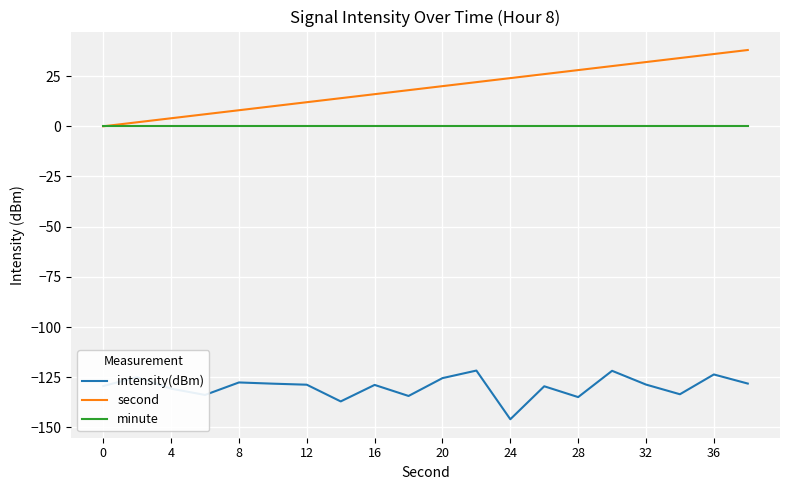

What is the average value of the second series?

19.0